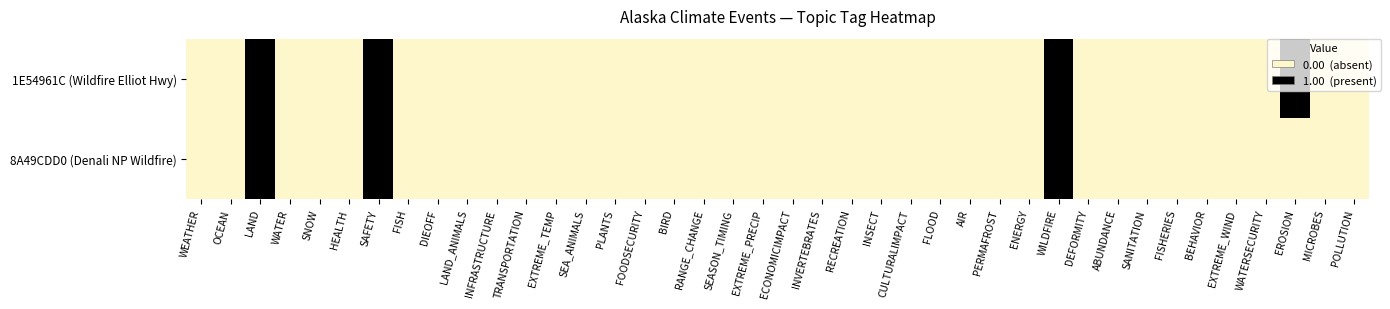

Reading left to right, extract all data points from this chart.

1E54961C (Wildfire Elliot Hwy): WEATHER=0	OCEAN=0	LAND=1	WATER=0	SNOW=0	HEALTH=0	SAFETY=1	FISH=0	DIEOFF=0	LAND_ANIMALS=0	INFRASTRUCTURE=0	TRANSPORTATION=0	EXTREME_TEMP=0	SEA_ANIMALS=0	PLANTS=0	FOODSECURITY=0	BIRD=0	RANGE_CHANGE=0	SEASON_TIMING=0	EXTREME_PRECIP=0	ECONOMICIMPACT=0	INVERTEBRATES=0	RECREATION=0	INSECT=0	CULTURALIMPACT=0	FLOOD=0	AIR=0	PERMAFROST=0	ENERGY=0	WILDFIRE=1	DEFORMITY=0	ABUNDANCE=0	SANITATION=0	FISHERIES=0	BEHAVIOR=0	EXTREME_WIND=0	WATERSECURITY=0	EROSION=1	MICROBES=0	POLLUTION=0
8A49CDD0 (Denali NP Wildfire): WEATHER=0	OCEAN=0	LAND=1	WATER=0	SNOW=0	HEALTH=0	SAFETY=1	FISH=0	DIEOFF=0	LAND_ANIMALS=0	INFRASTRUCTURE=0	TRANSPORTATION=0	EXTREME_TEMP=0	SEA_ANIMALS=0	PLANTS=0	FOODSECURITY=0	BIRD=0	RANGE_CHANGE=0	SEASON_TIMING=0	EXTREME_PRECIP=0	ECONOMICIMPACT=0	INVERTEBRATES=0	RECREATION=0	INSECT=0	CULTURALIMPACT=0	FLOOD=0	AIR=0	PERMAFROST=0	ENERGY=0	WILDFIRE=1	DEFORMITY=0	ABUNDANCE=0	SANITATION=0	FISHERIES=0	BEHAVIOR=0	EXTREME_WIND=0	WATERSECURITY=0	EROSION=0	MICROBES=0	POLLUTION=0